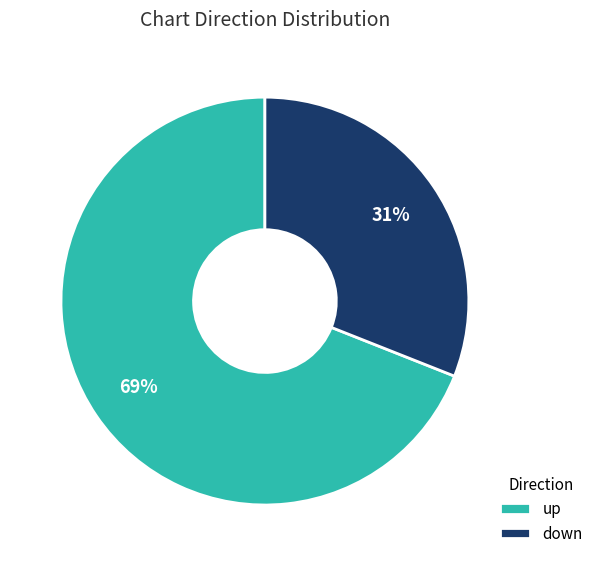

Is it true that down is 31% of the pie?

True